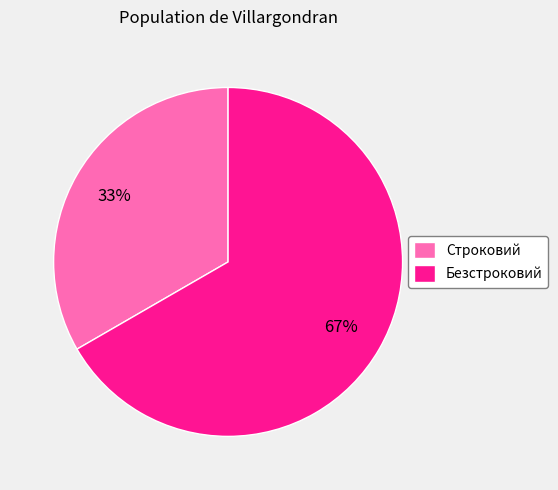

Rank the categories by value from lowest to highest.

Строковий, Безстроковий